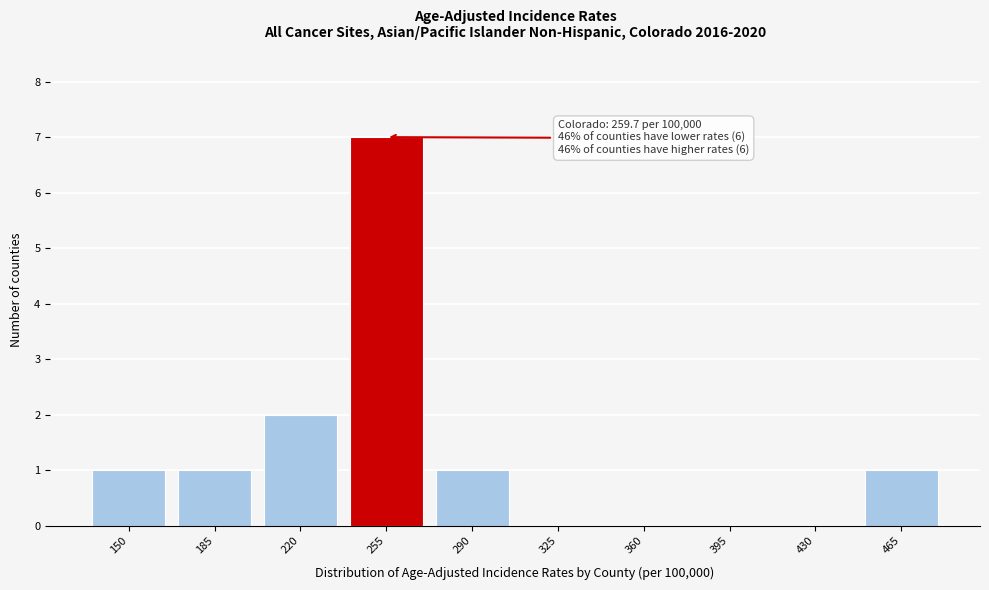

Reading left to right, transcribe all the data shown in this chart.

150=1	185=1	220=2	255=7	290=1	325=0	360=0	395=0	430=0	465=1